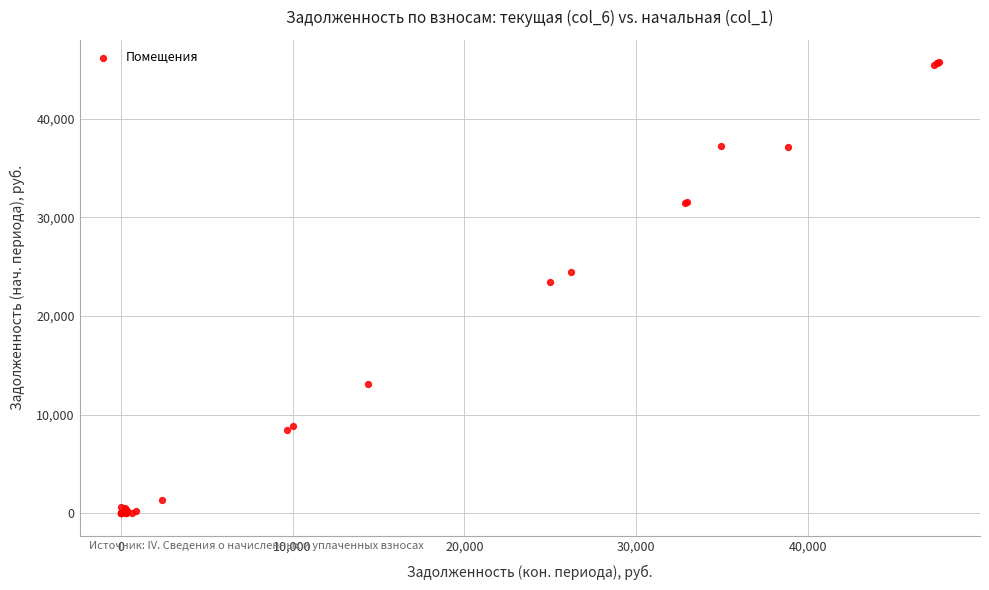

What Y value in the scatter plot is closest to 22846?

23462.2